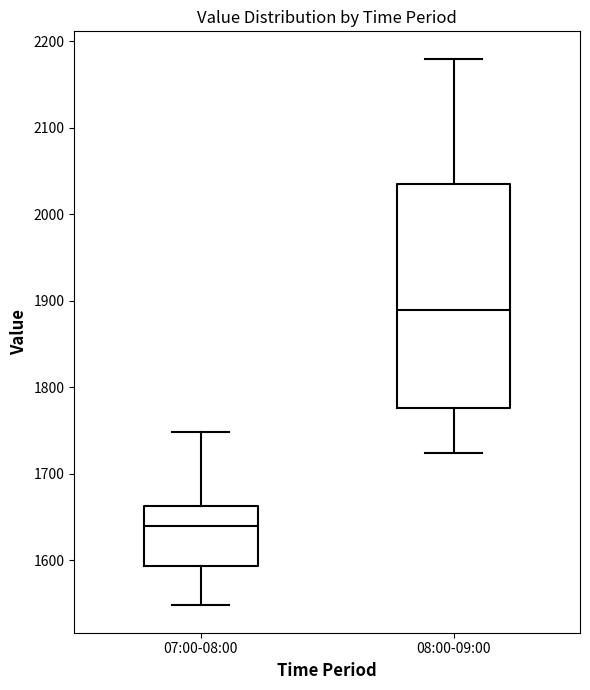

Comparing the boxes themselves (not the whiskers), which one is the tallest?

08:00-09:00